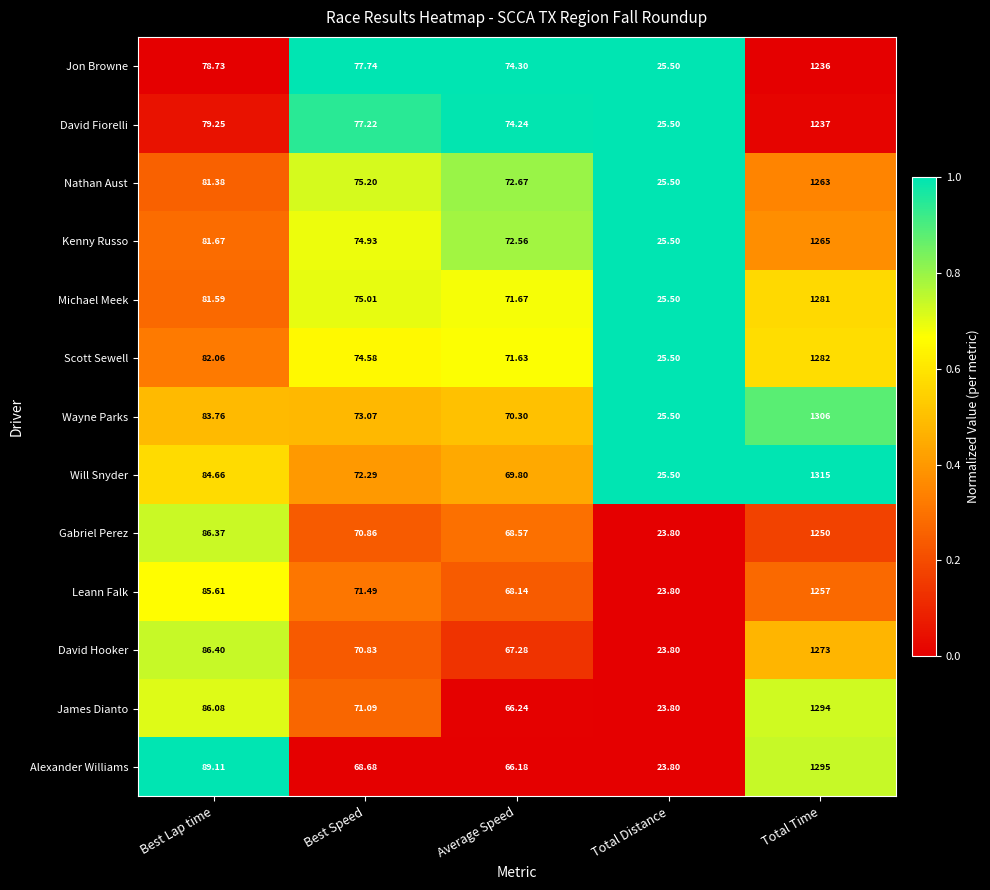

List the series in order of their peak value, highest first.

Will Snyder, Wayne Parks, Alexander Williams, James Dianto, Scott Sewell, Michael Meek, David Hooker, Kenny Russo, Nathan Aust, Leann Falk, Gabriel Perez, David Fiorelli, Jon Browne